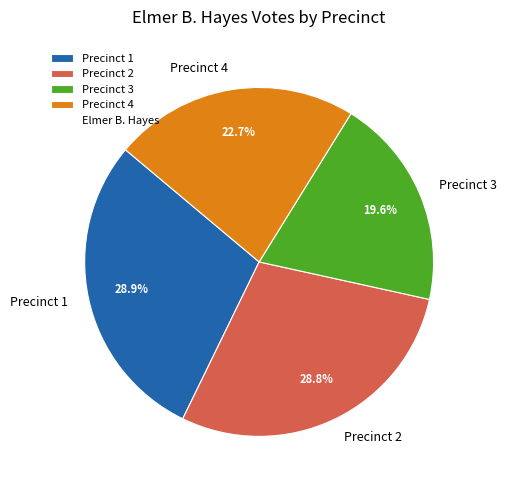

What is the smallest slice in the pie chart?

Precinct 3